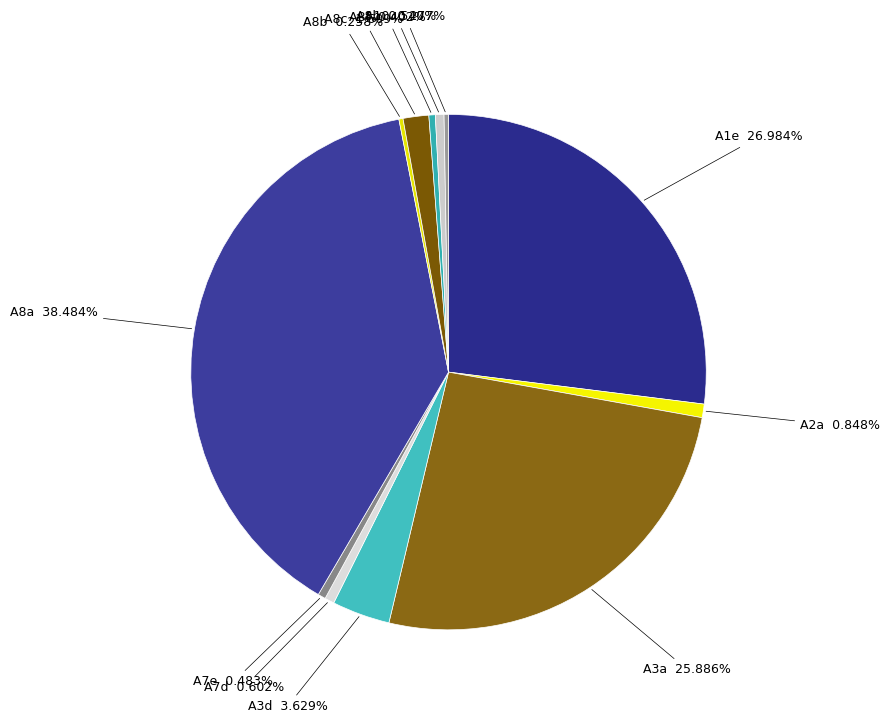

Does A8h account for over 50% of the chart?

No